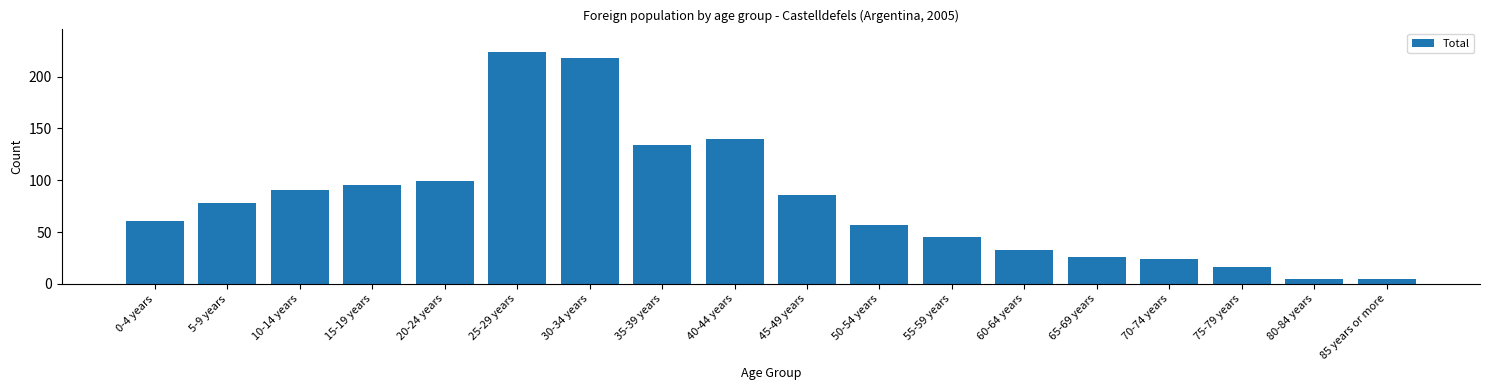

Reading left to right, what are all the values shown in this chart?

0-4 years=61	5-9 years=78	10-14 years=91	15-19 years=95	20-24 years=99	25-29 years=224	30-34 years=218	35-39 years=134	40-44 years=140	45-49 years=86	50-54 years=57	55-59 years=45	60-64 years=33	65-69 years=26	70-74 years=24	75-79 years=16	80-84 years=5	85 years or more=5